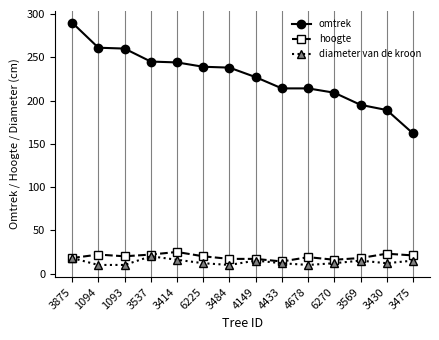

How many diameter van de kroon values are between 10 and 15?

11